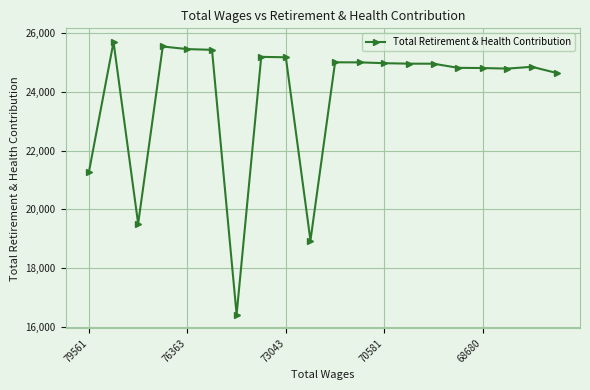

True or false: the data has more than 1 interior local peaks.

True